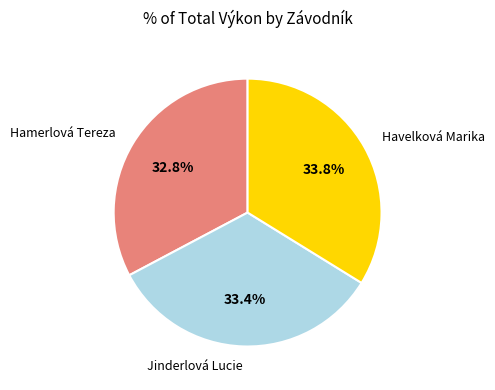

To the nearest percent, what is the difference between the largest and smallest slice percentages?

1%